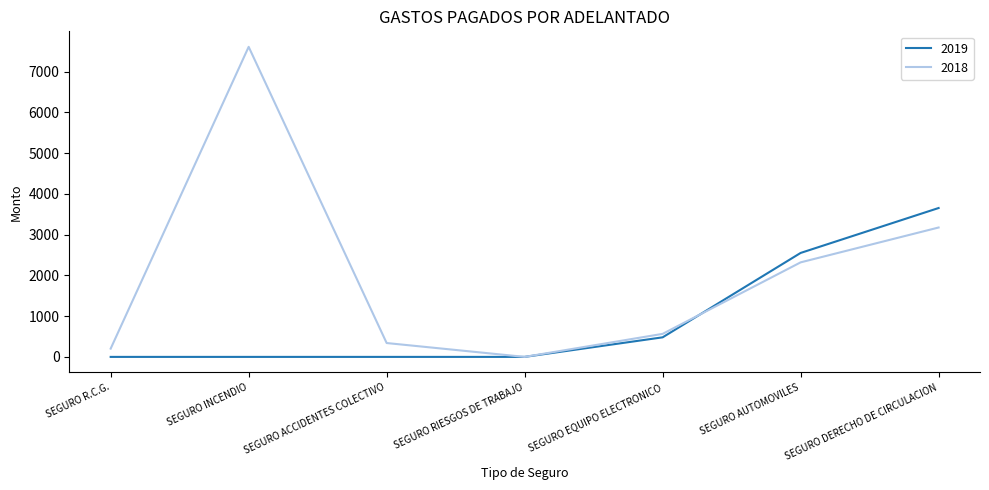

Which series has the widest spread of values?

2018